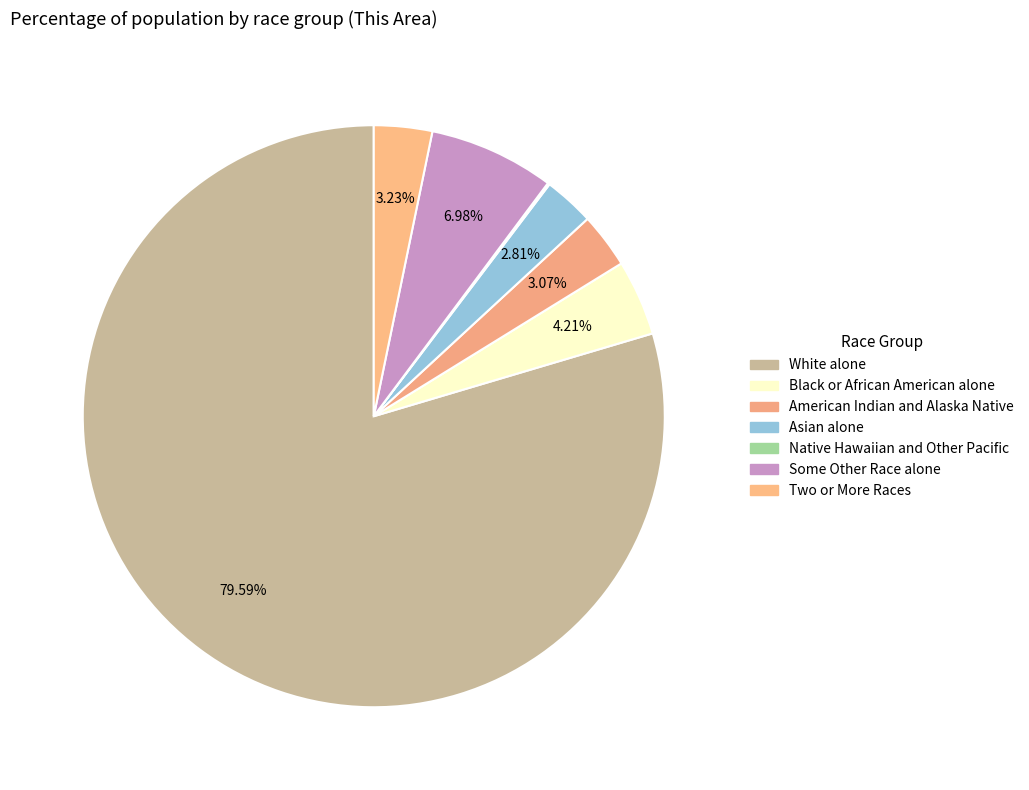

Count the number of slices in the pie.

7